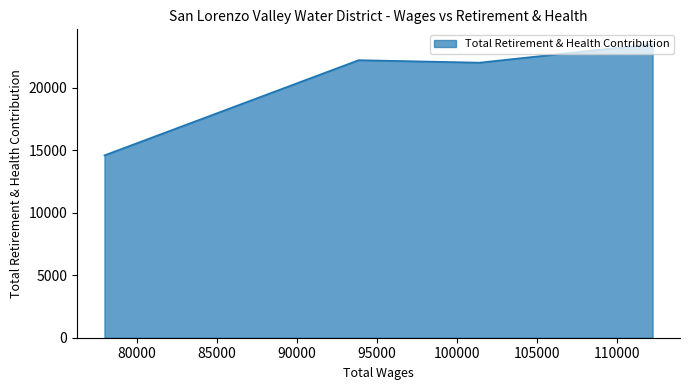

What is the sum of all values?

82246